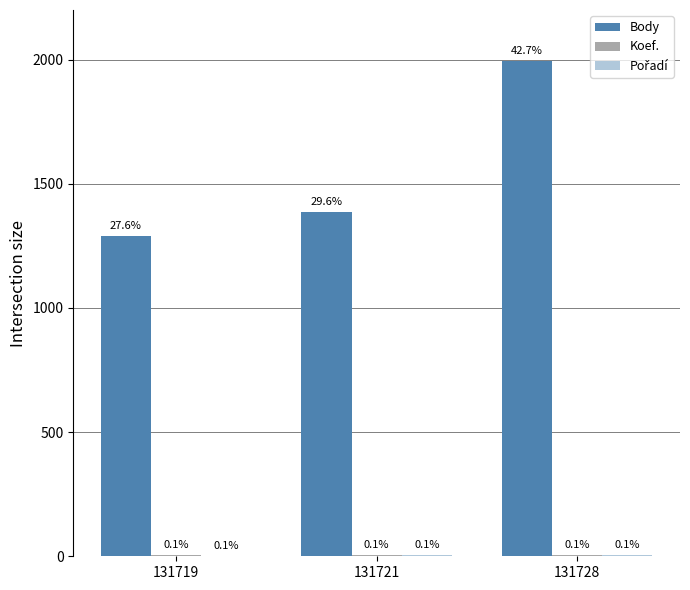

Which series has the widest spread of values?

Body